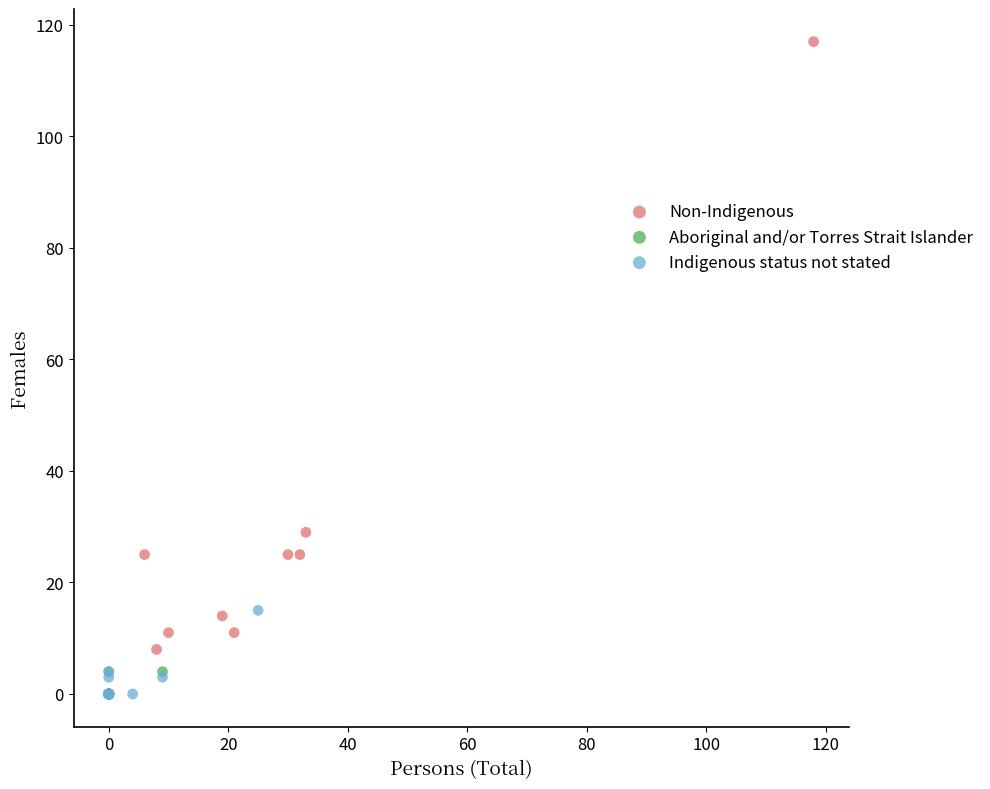

Which series reaches the maximum Y coordinate?

Non-Indigenous